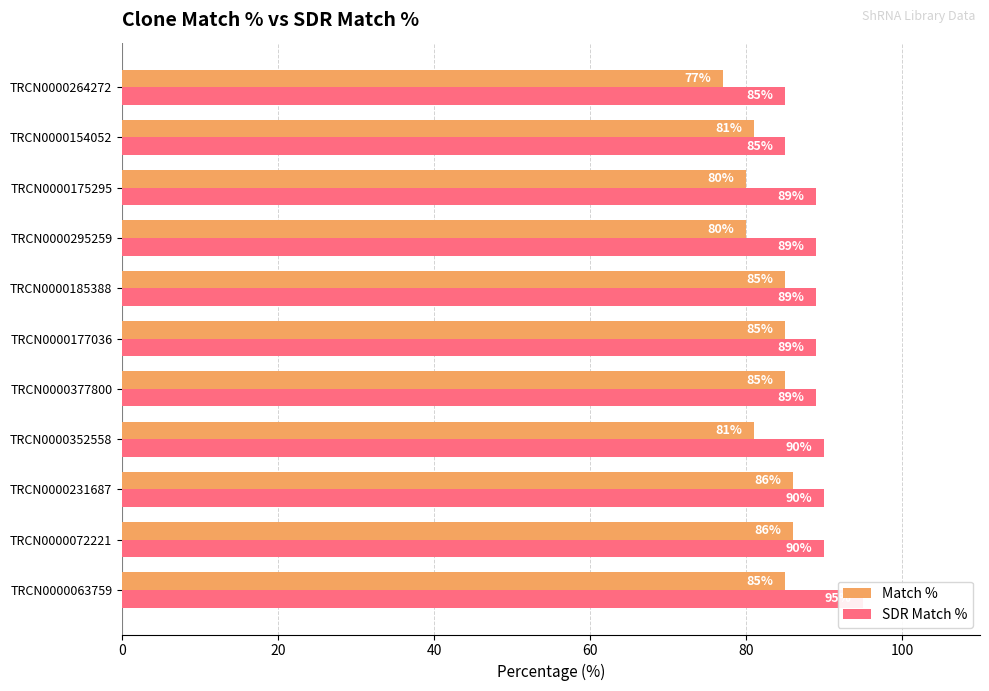

What position from the right is TRCN0000295259?

4